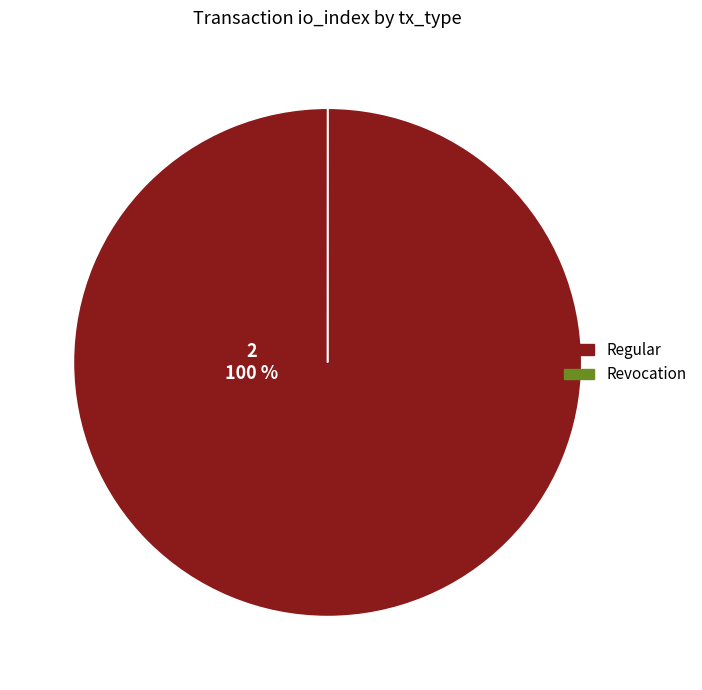

Which slice is the largest?

Regular